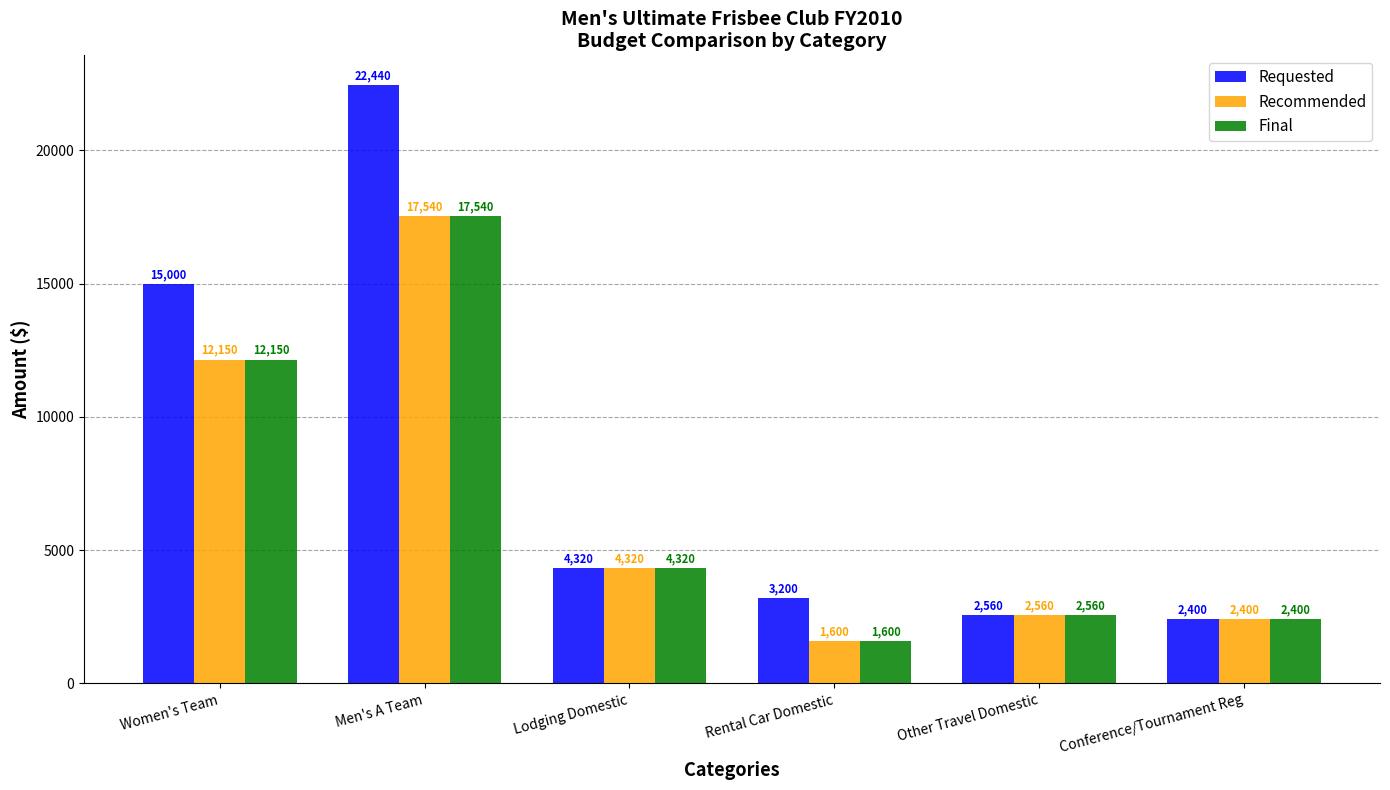

Is the value of Requested at Lodging Domestic greater than the value of Recommended at Conference/Tournament Reg?

Yes